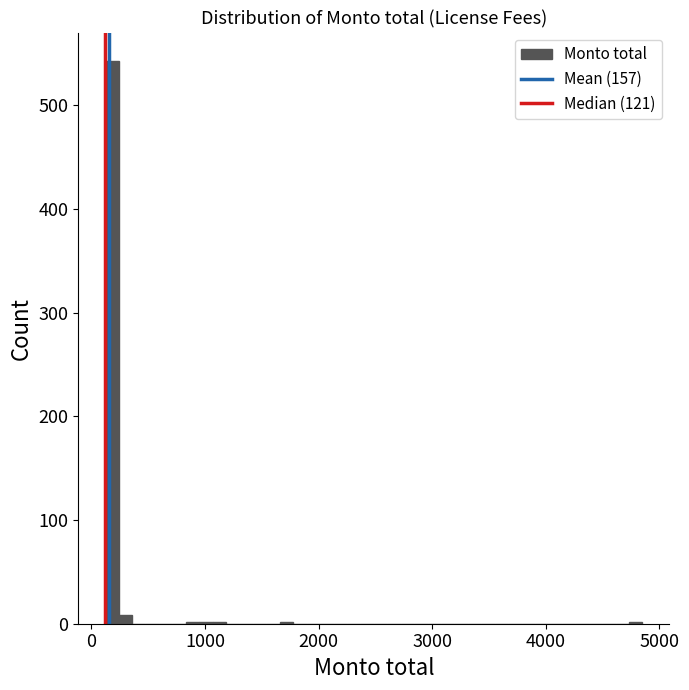

Read against the x-axis, roughly where is the centre of the tallest bar?

200